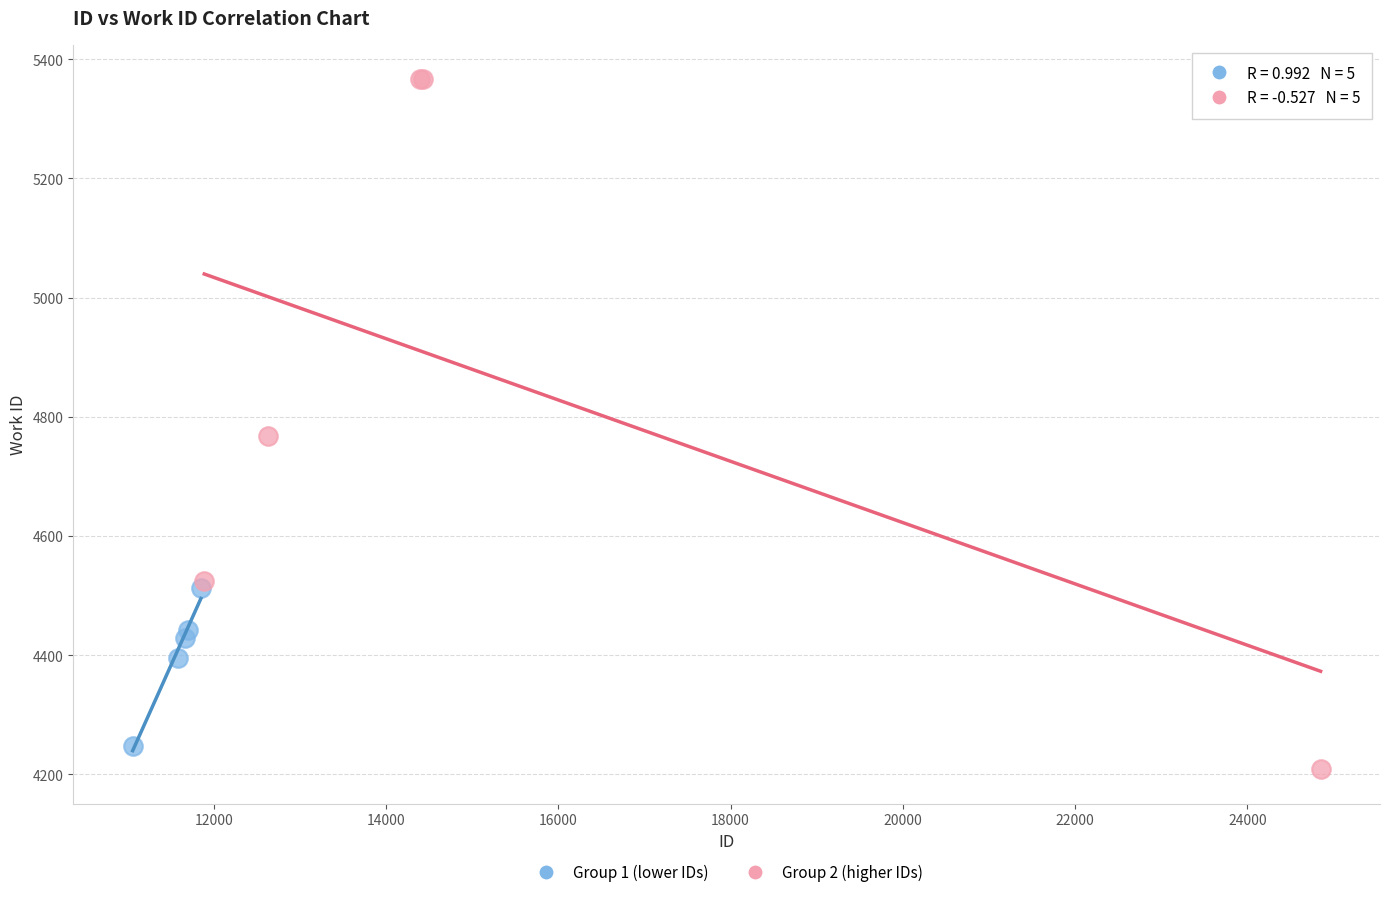

Which series reaches the maximum Y coordinate?

Group 2 (higher IDs)